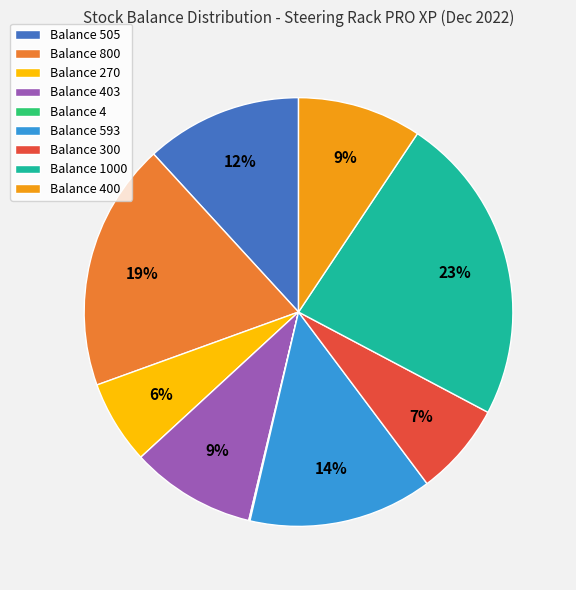

The Balance 593 slice represents 14% of the pie. True or false?

True